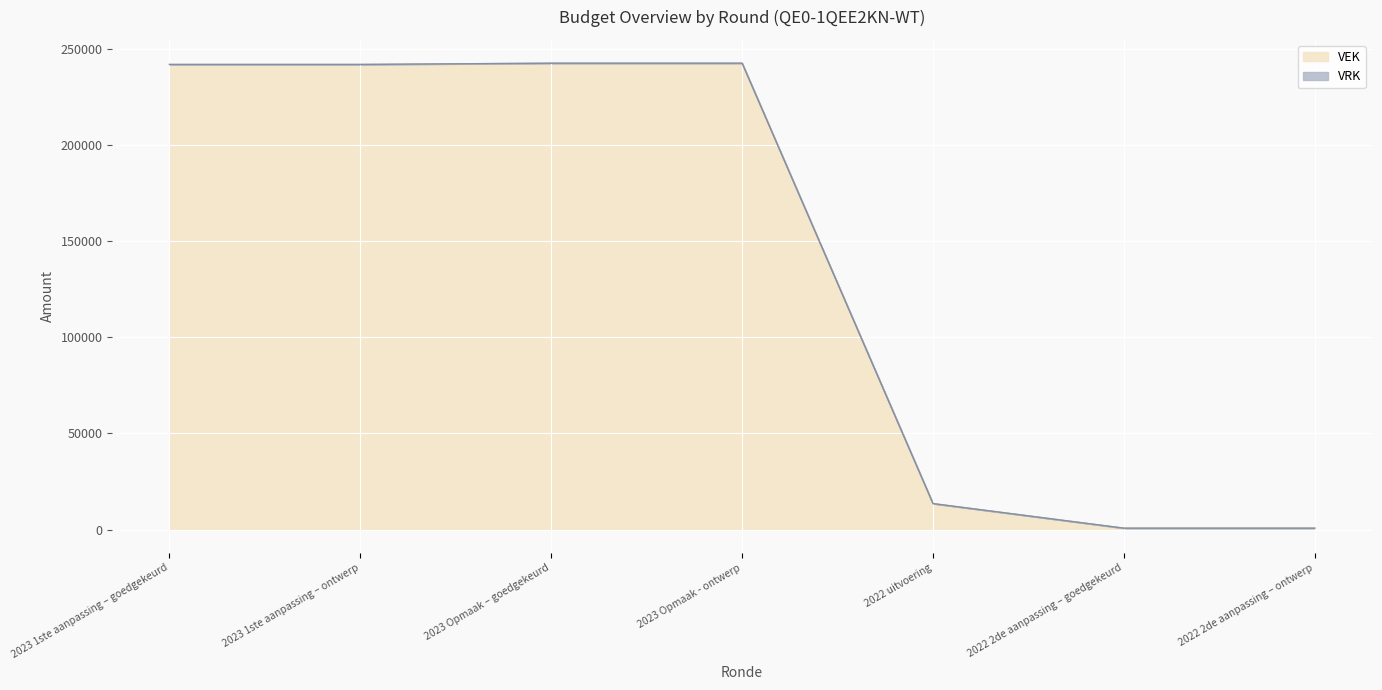

Is it true that the value at 2023 Opmaak – goedgekeurd is 383872?

False